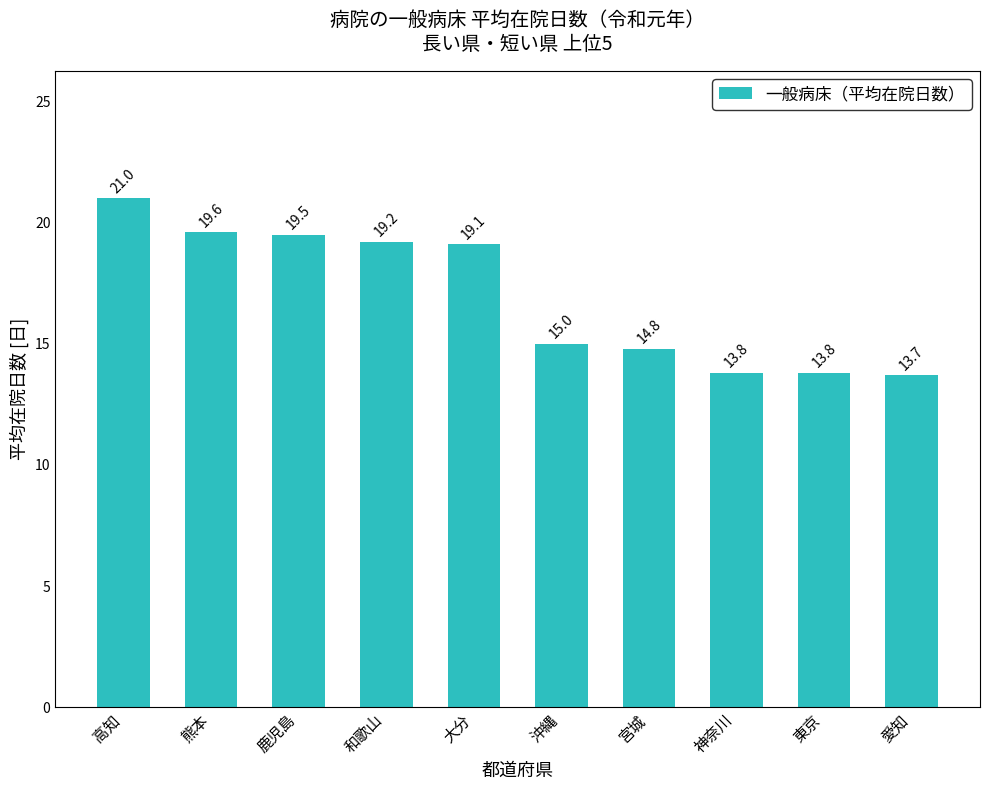

What is the change in value from 和歌山 to 神奈川?

-5.4